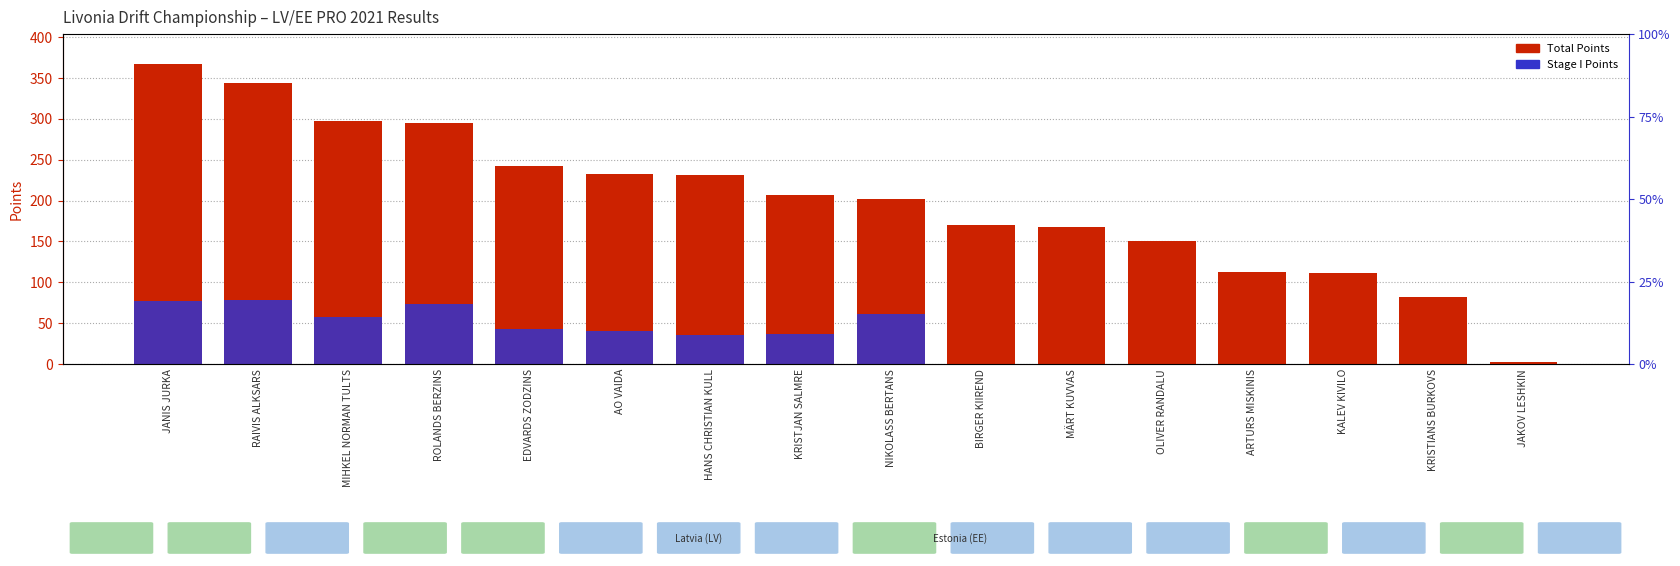

Rank the series at MIHKEL NORMAN TULTS from lowest to highest value.

Stage I Points, Total Points